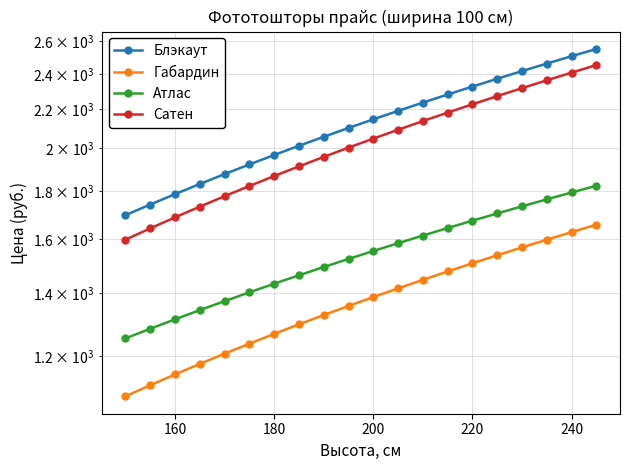

The value of Атлас at 140 is 345.3. True or false?

False